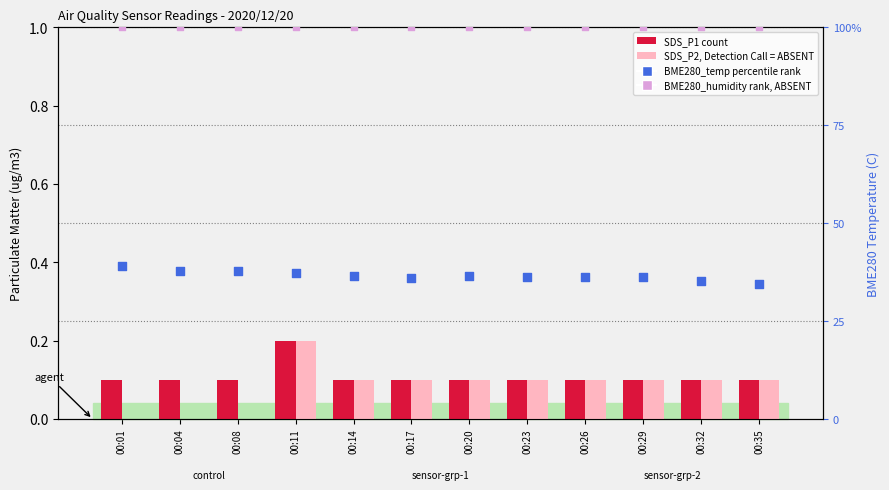

Which series has the widest spread of Y values?

BME280_temperature (percentile rank)